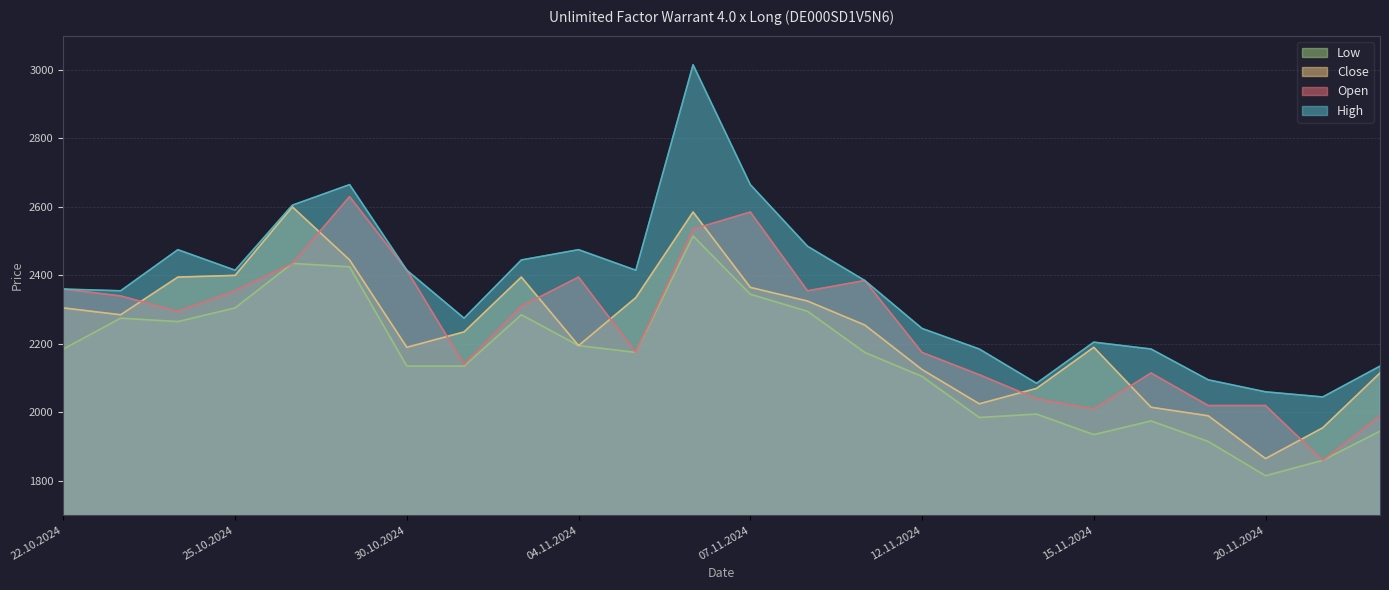

How many data points in Low are less than 2175?

11